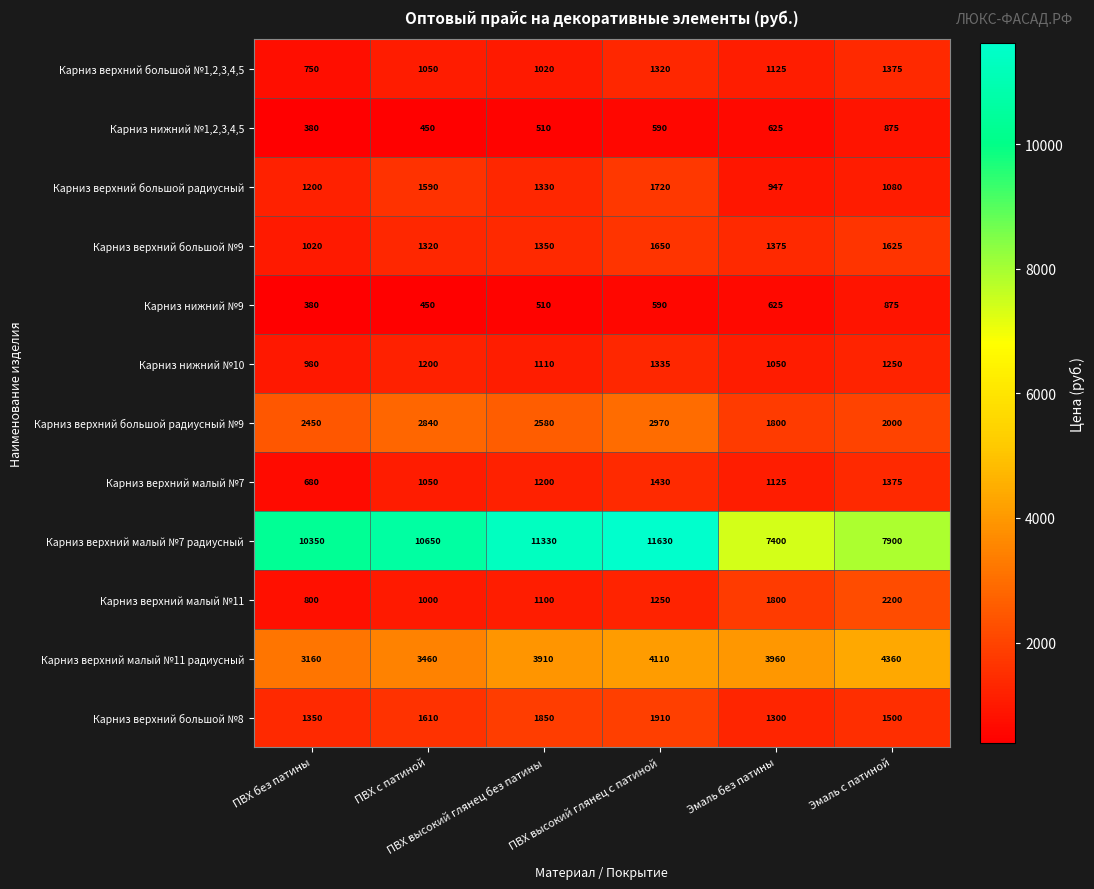

What is the difference between the maximum and minimum values in the Карниз верхний большой №1,2,3,4,5 series?

625